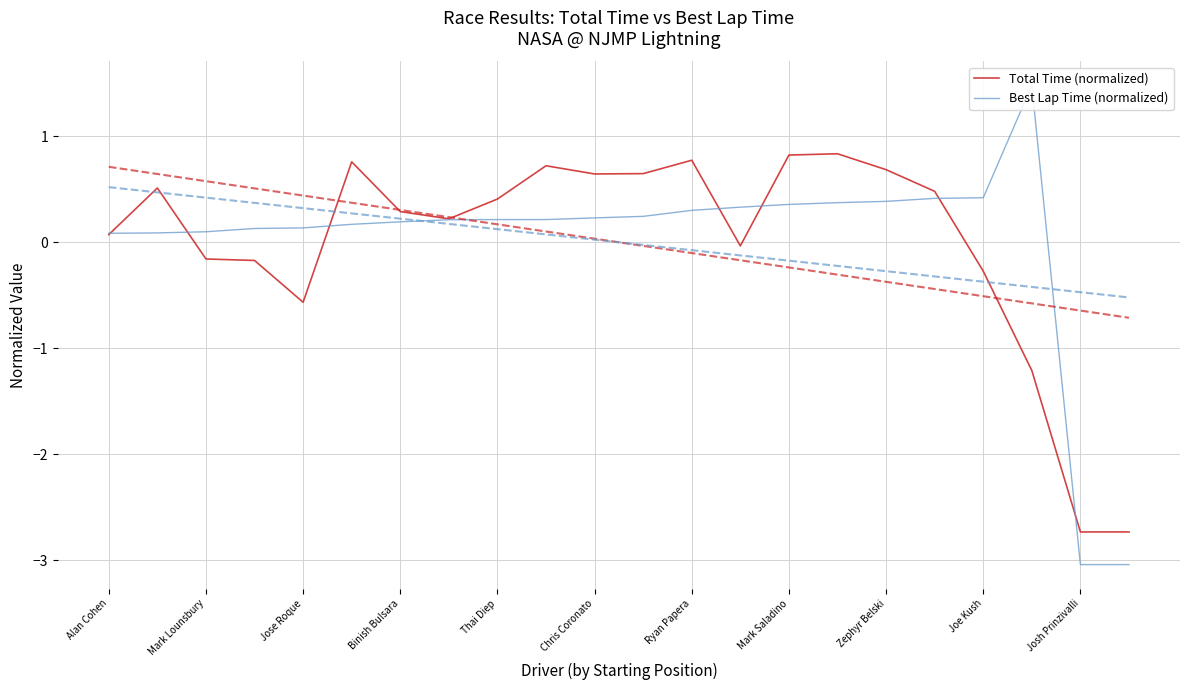

What is the maximum value for Total Time (normalized)?

0.8